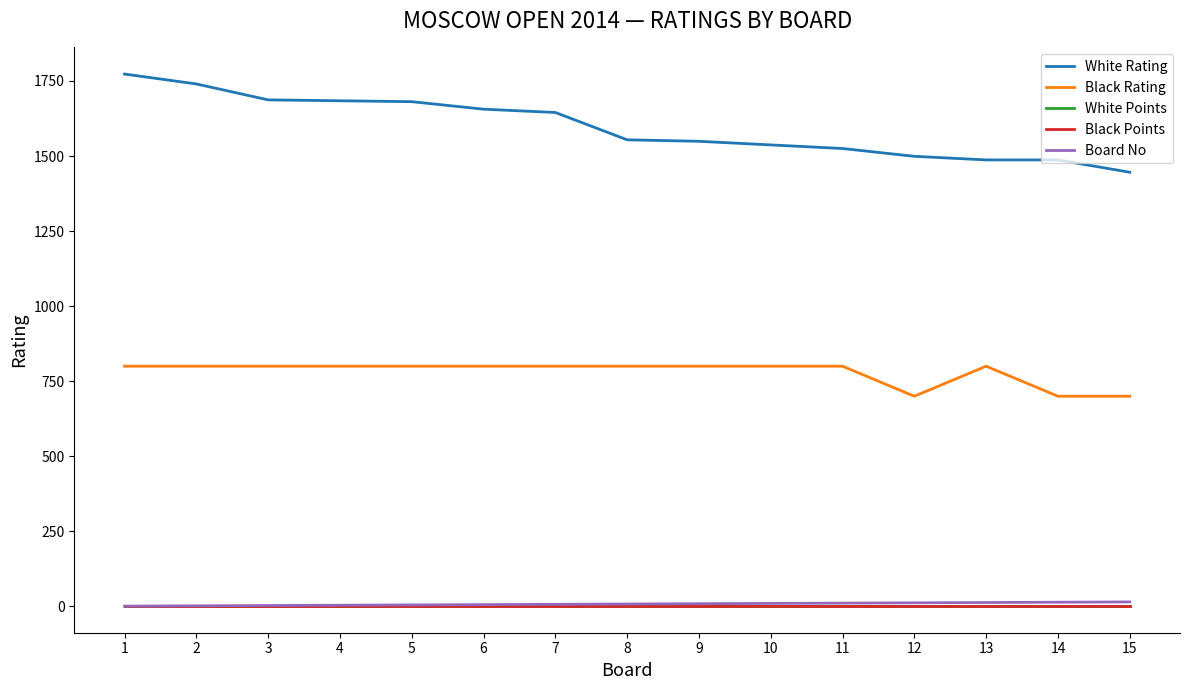

Is it true that White Rating equals 364 at 14?

False